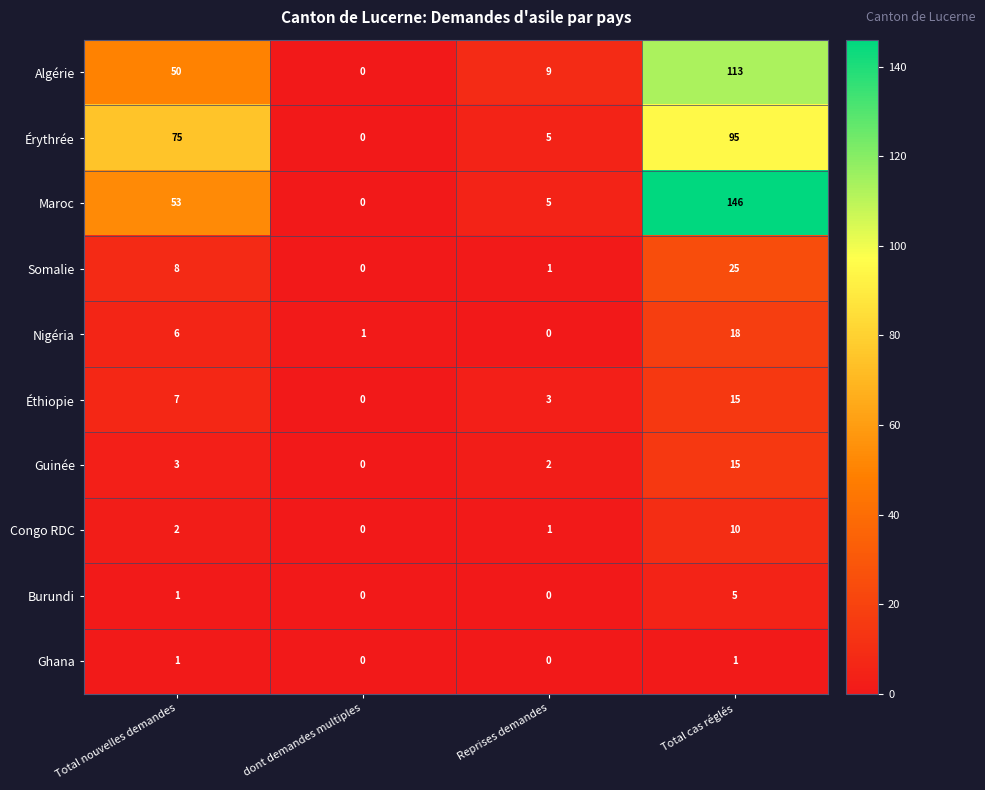

Rank the categories by Maroc value from highest to lowest.

Total cas réglés, Total nouvelles demandes, Reprises demandes, dont demandes multiples